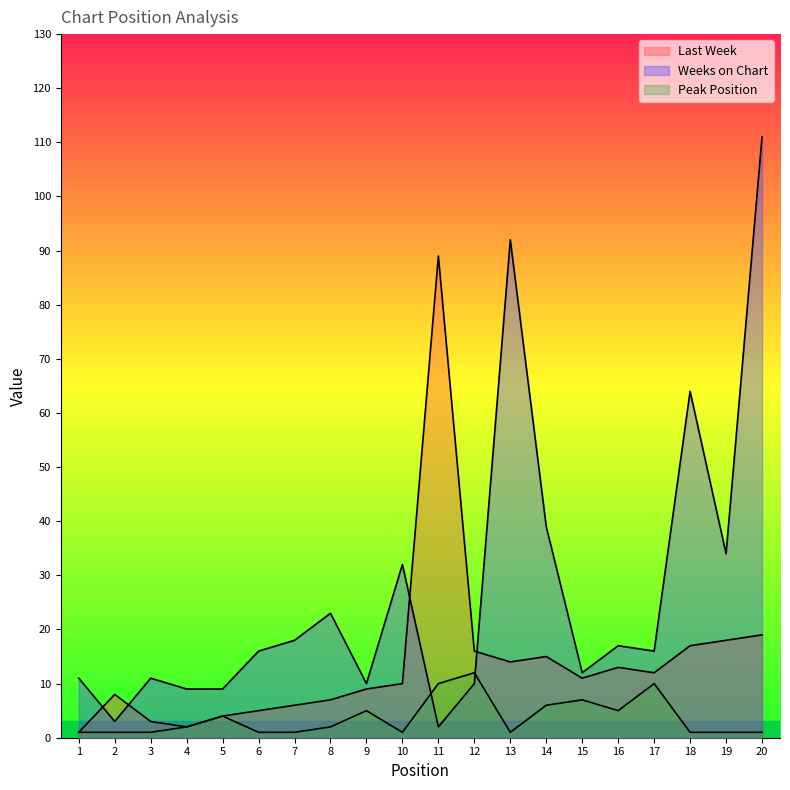

True or false: Peak Position and Last Week intersect in this chart.

False